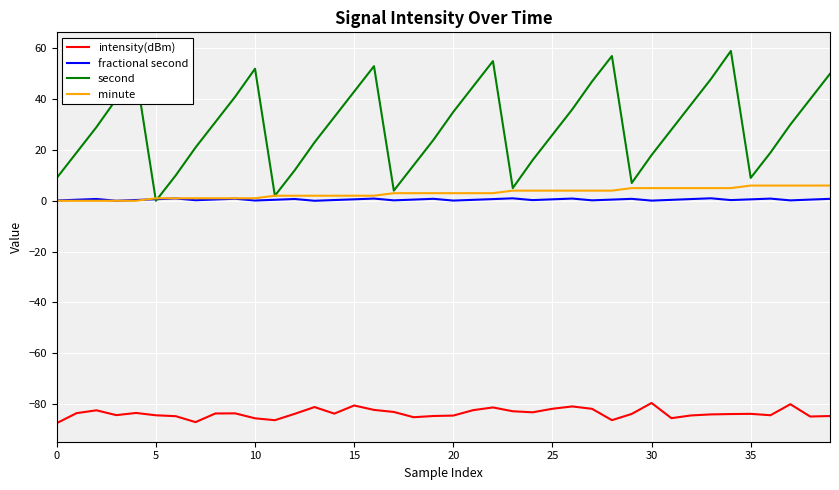

True or false: intensity(dBm) and minute intersect in this chart.

False